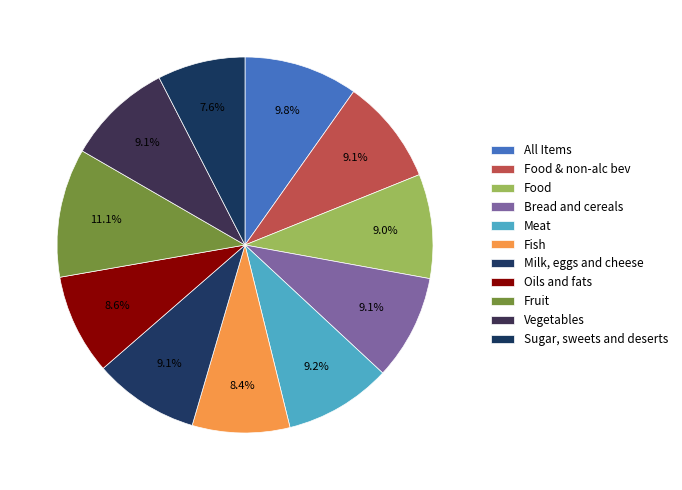

How many segments does this pie chart have?

11